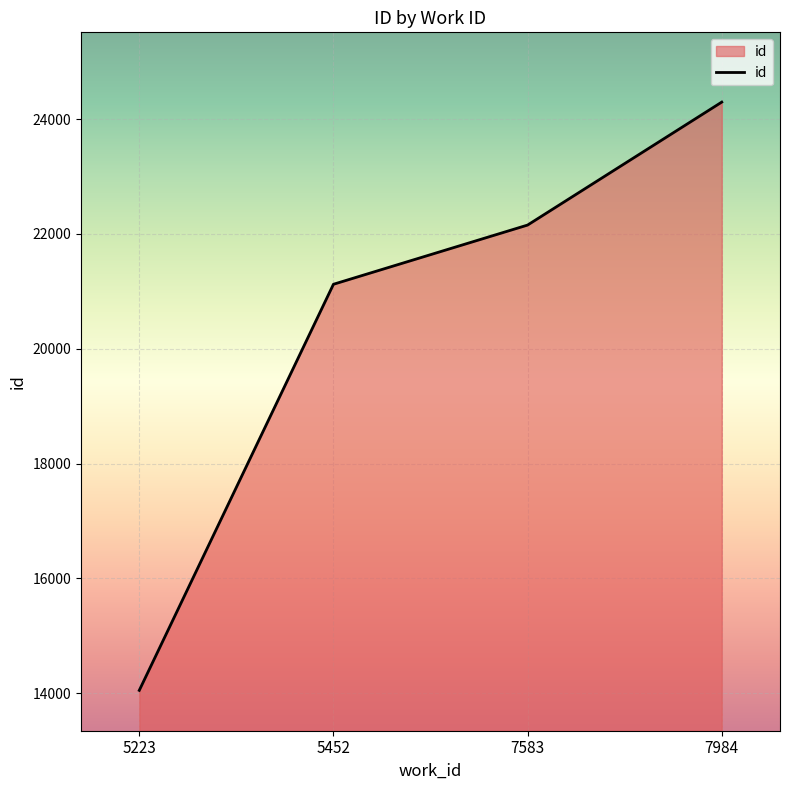

Is it true that the value at 5452 is 21123?

True